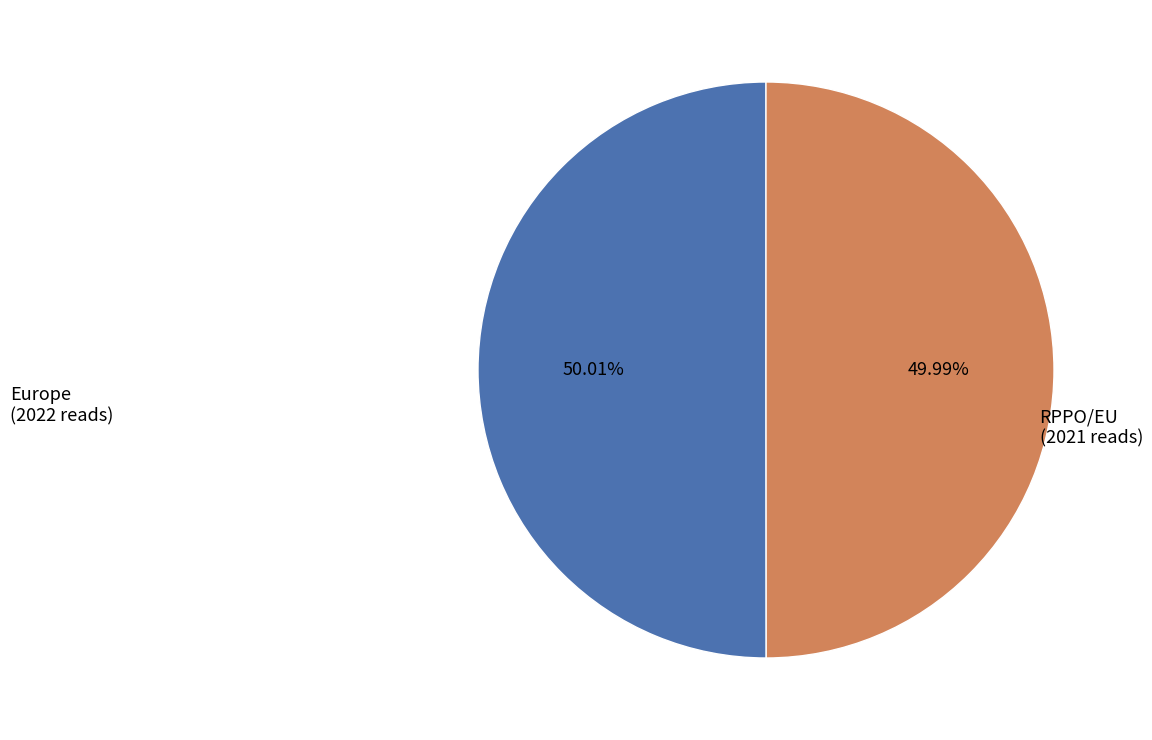

True or false: Europe accounts for 63% of the total.

False